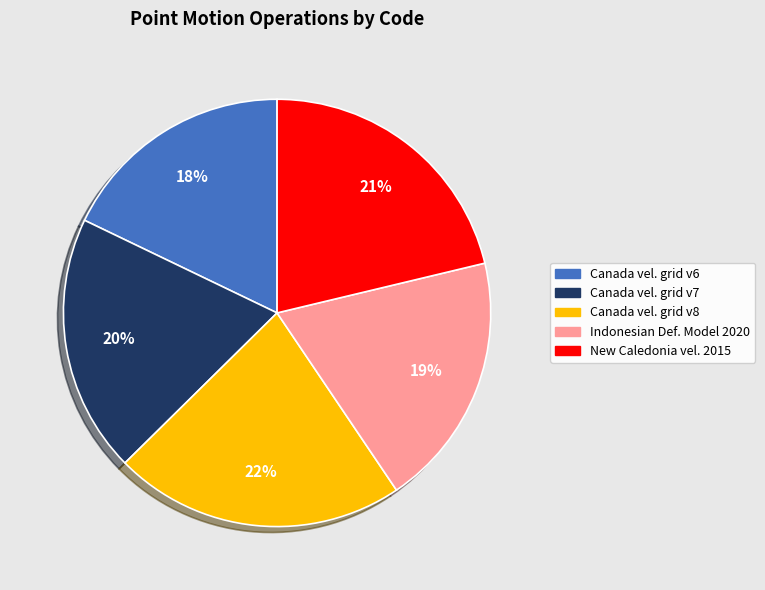

The New Caledonia vel. 2015 slice represents 21% of the pie. True or false?

True